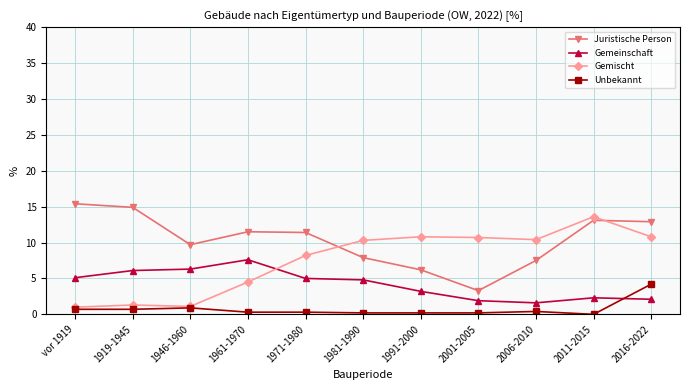

What are all the series names shown in the legend?

Juristische Person, Gemeinschaft, Gemischt, Unbekannt